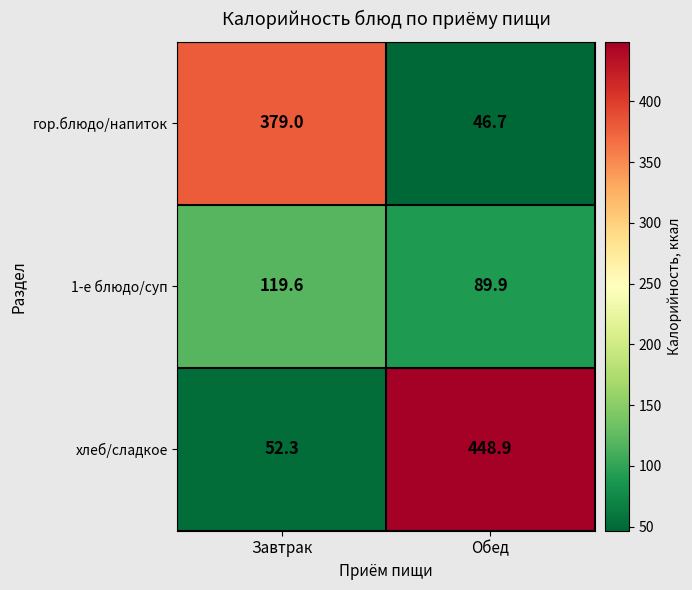

What is the greatest value displayed?

448.9